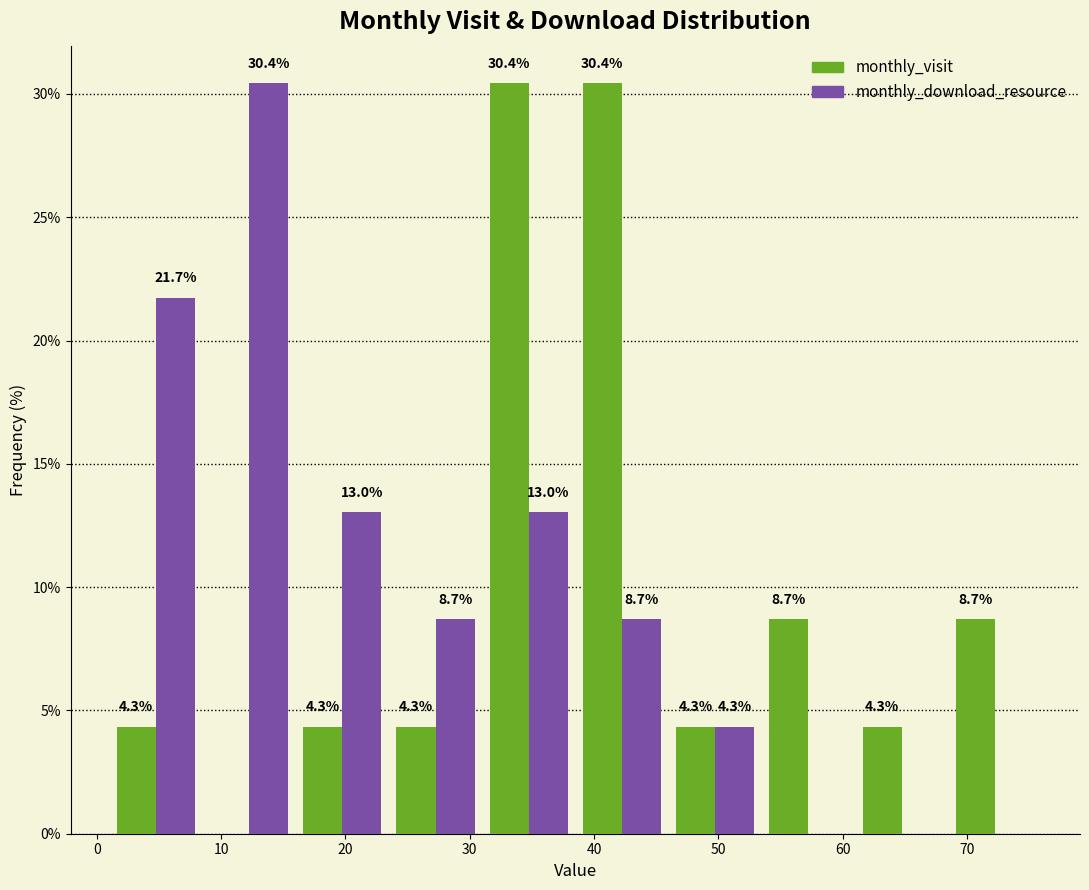

In the monthly_download_resource series, which range on the x-axis has the tallest bar?

8.5 to 16.0